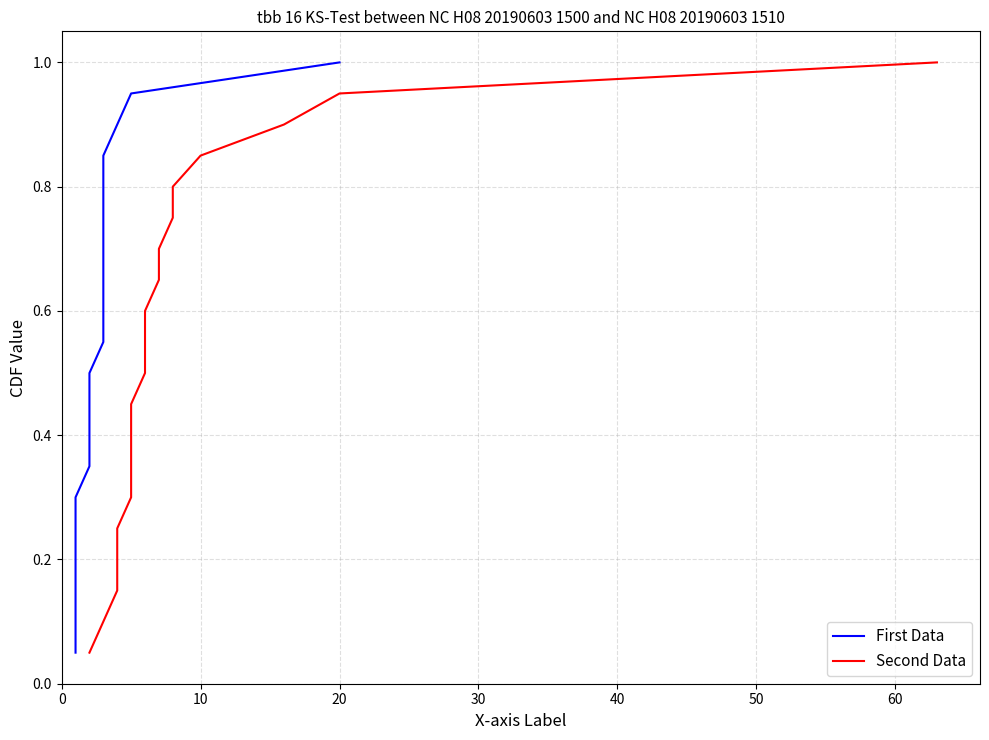

True or false: First Data has a value of 1.1 at 13.

False